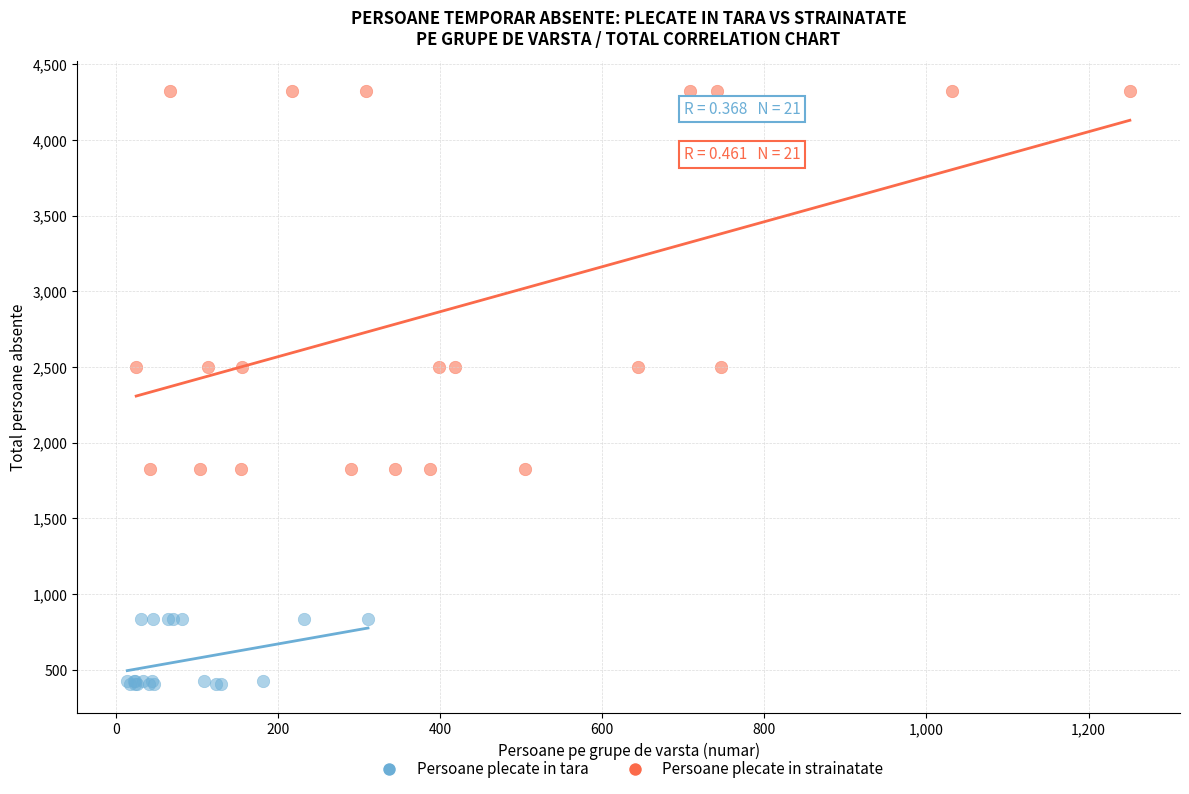

Which series has the widest spread of Y values?

Persoane plecate in strainatate